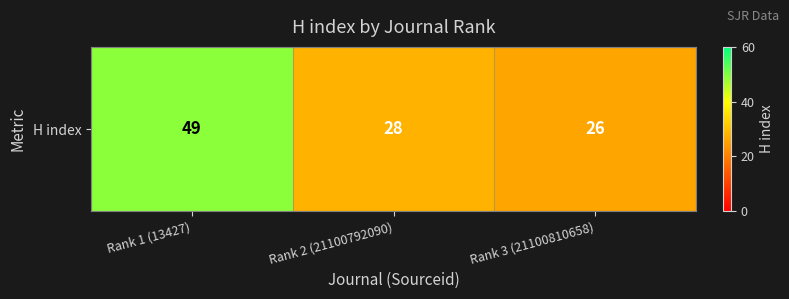

List the labels in order of value, smallest first.

Rank 3 (21100810658), Rank 2 (21100792090), Rank 1 (13427)